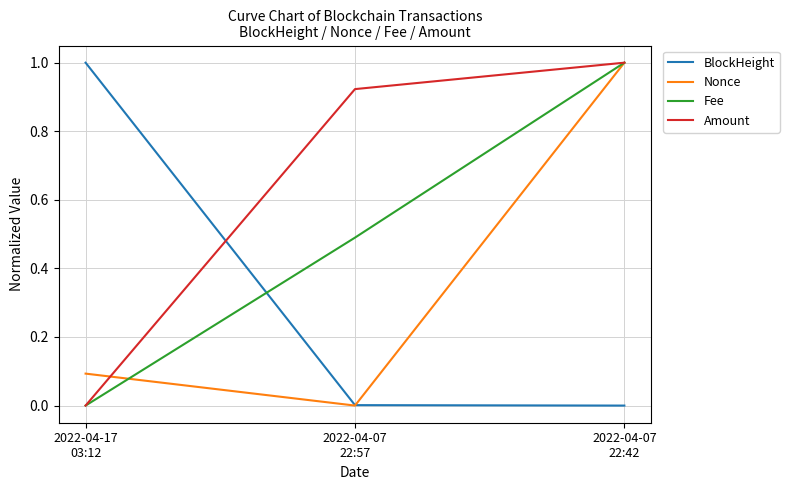

Which series has the largest total across all categories?

Amount